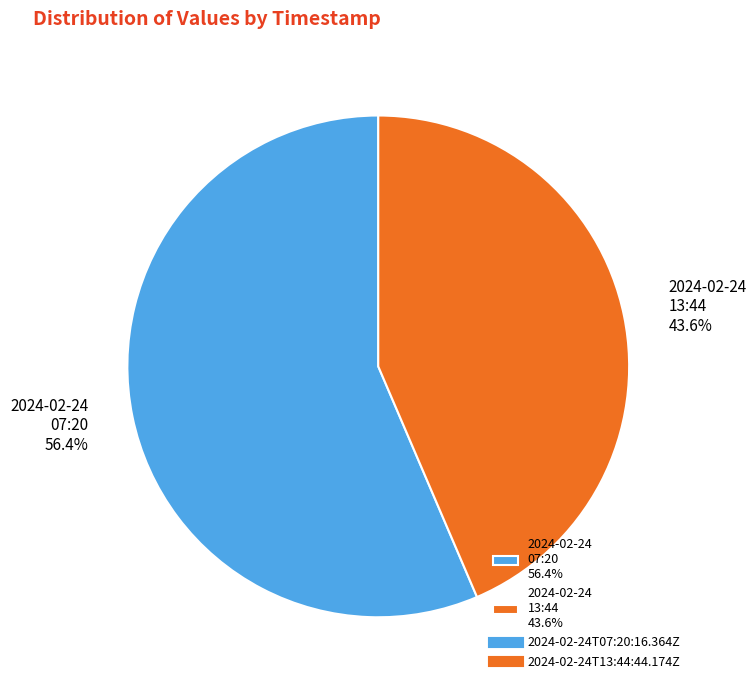

What is the smallest slice in the pie chart?

2024-02-24 13:44 43.6%